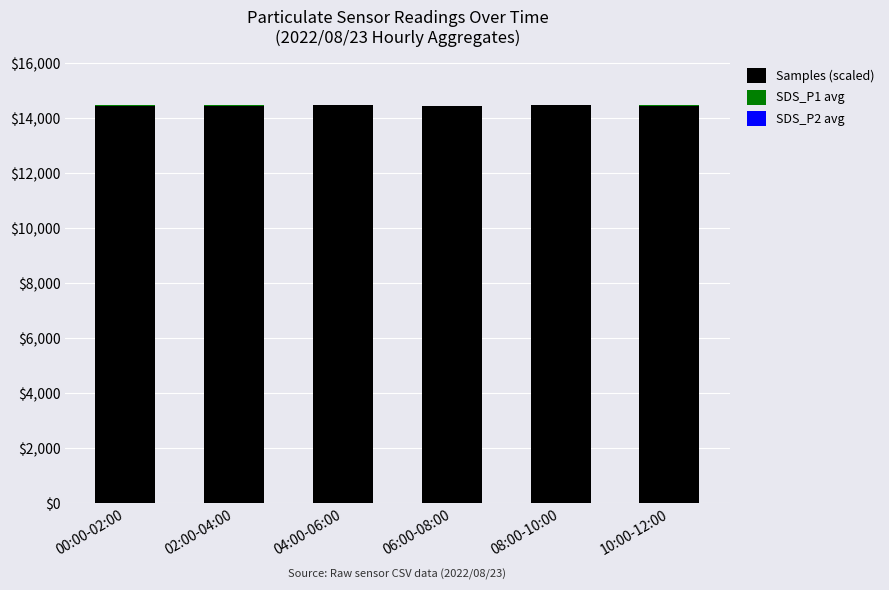

What is the maximum value for Samples (scaled)?

14482.0